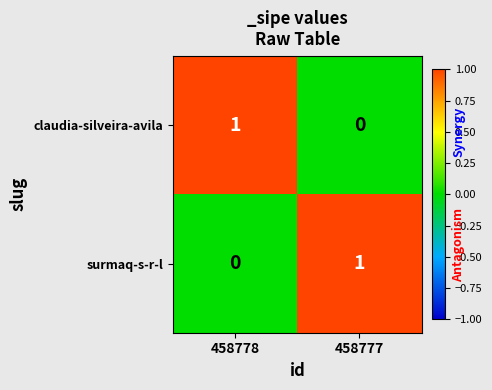

Is it true that claudia-silveira-avila equals 0 at 458777?

True